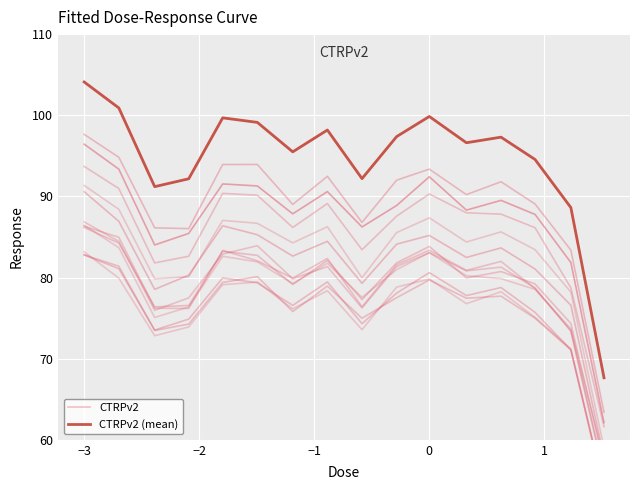

True or false: CTRPv2 has more than 1 points higher than both neighbors.

True